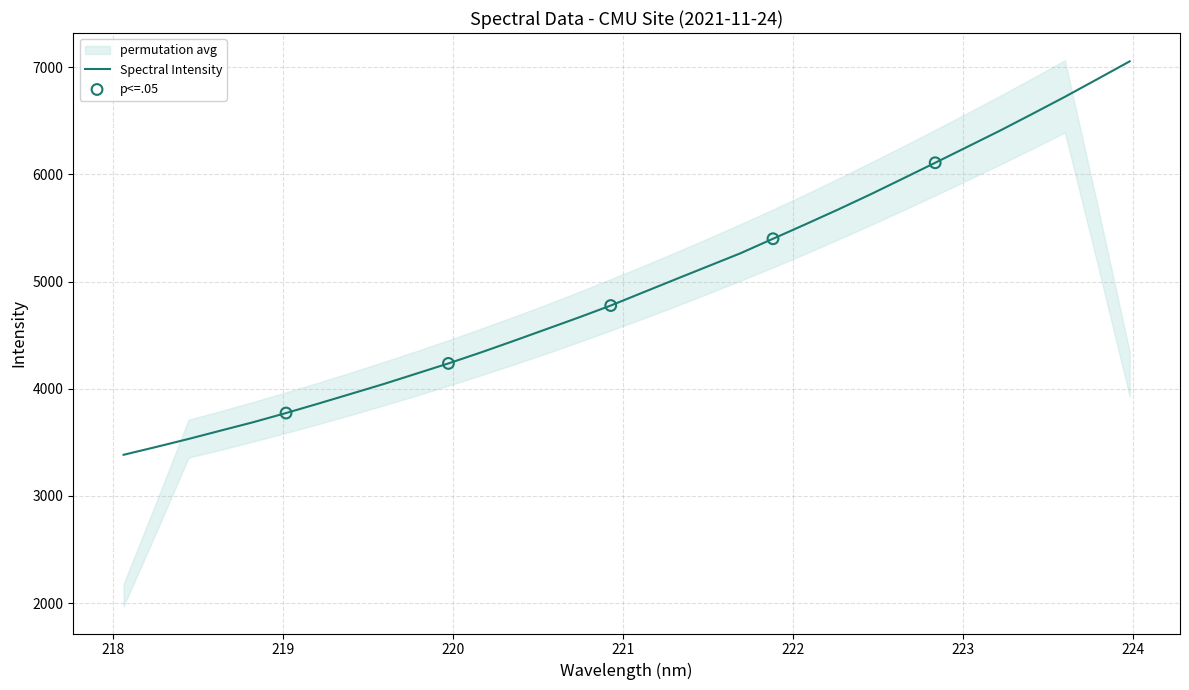

What is the change in value from 219.7801 to 221.6902?

+1124.8